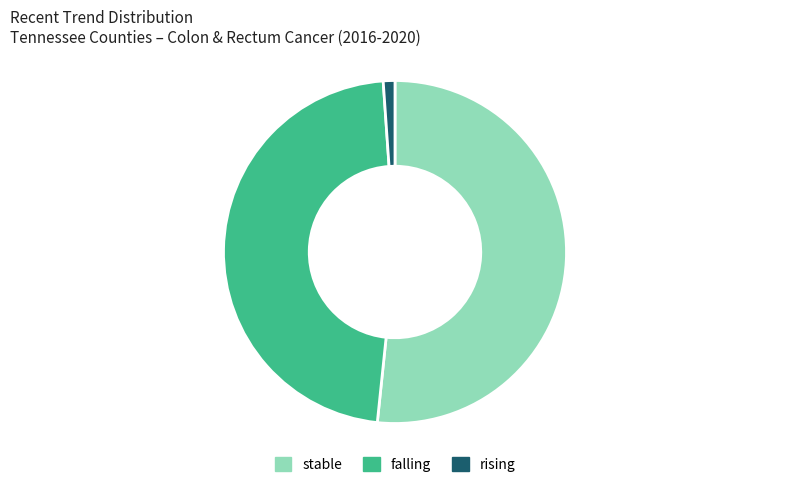

Is there any slice that represents more than half of the pie?

Yes